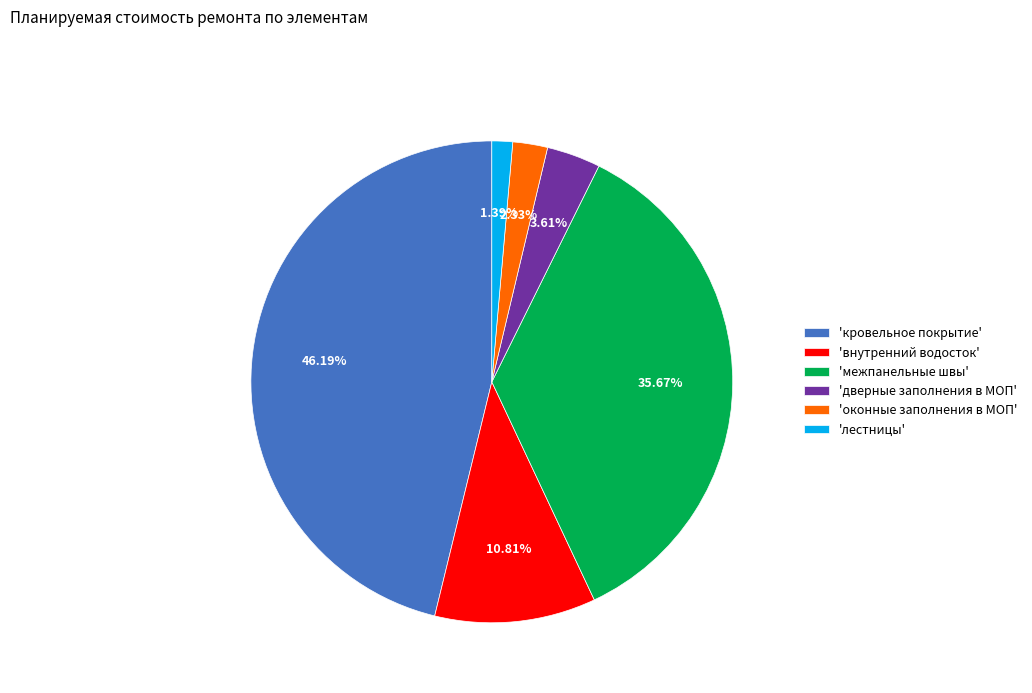

Is there a majority slice in this chart?

No